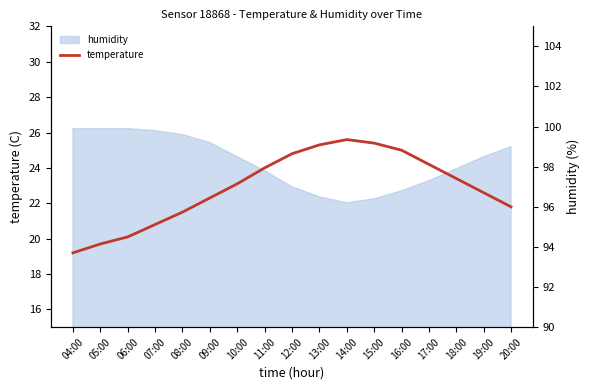

At which category does the chart reach its minimum across all series?

04:00